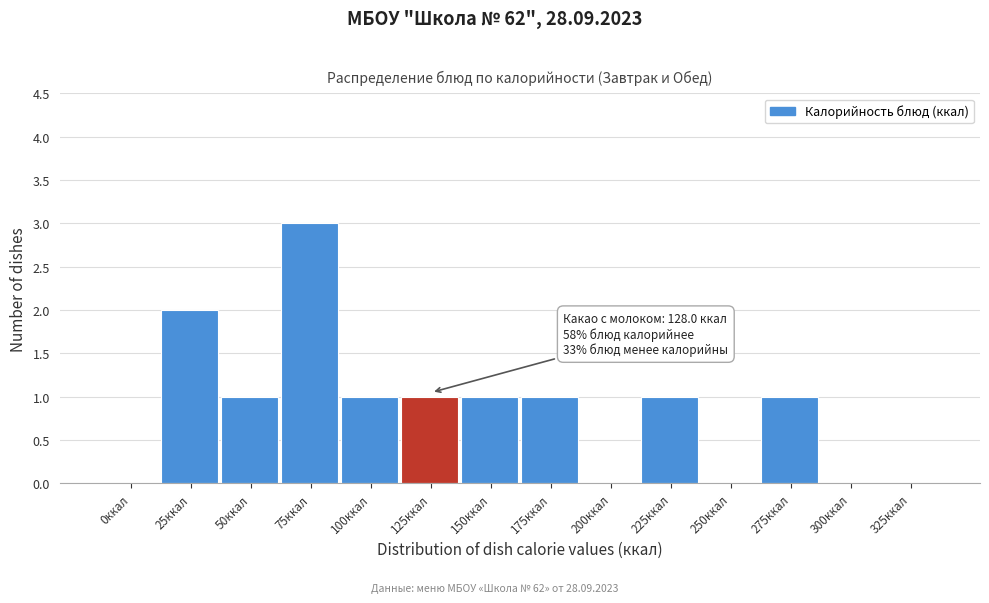

Reading left to right, what are all the values shown in this chart?

0ккал=0	25ккал=2	50ккал=1	75ккал=3	100ккал=1	125ккал=1	150ккал=1	175ккал=1	200ккал=0	225ккал=1	250ккал=0	275ккал=1	300ккал=0	325ккал=0